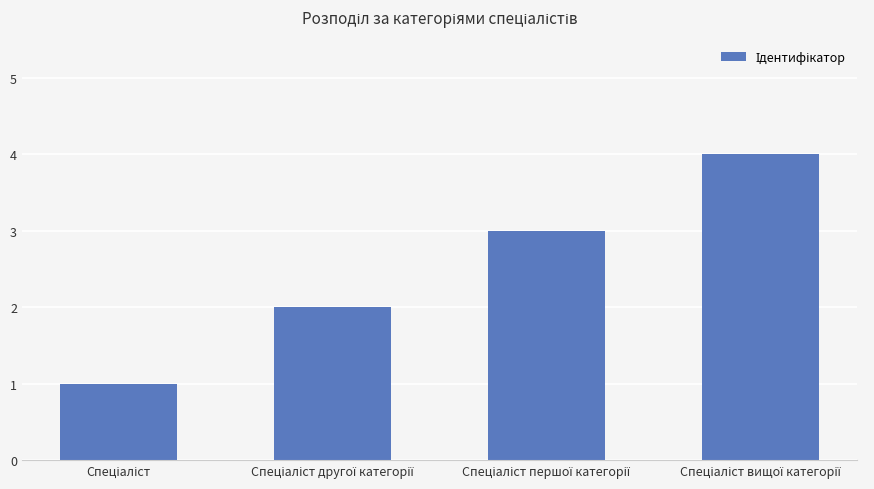

What is the difference between the maximum and minimum values?

3